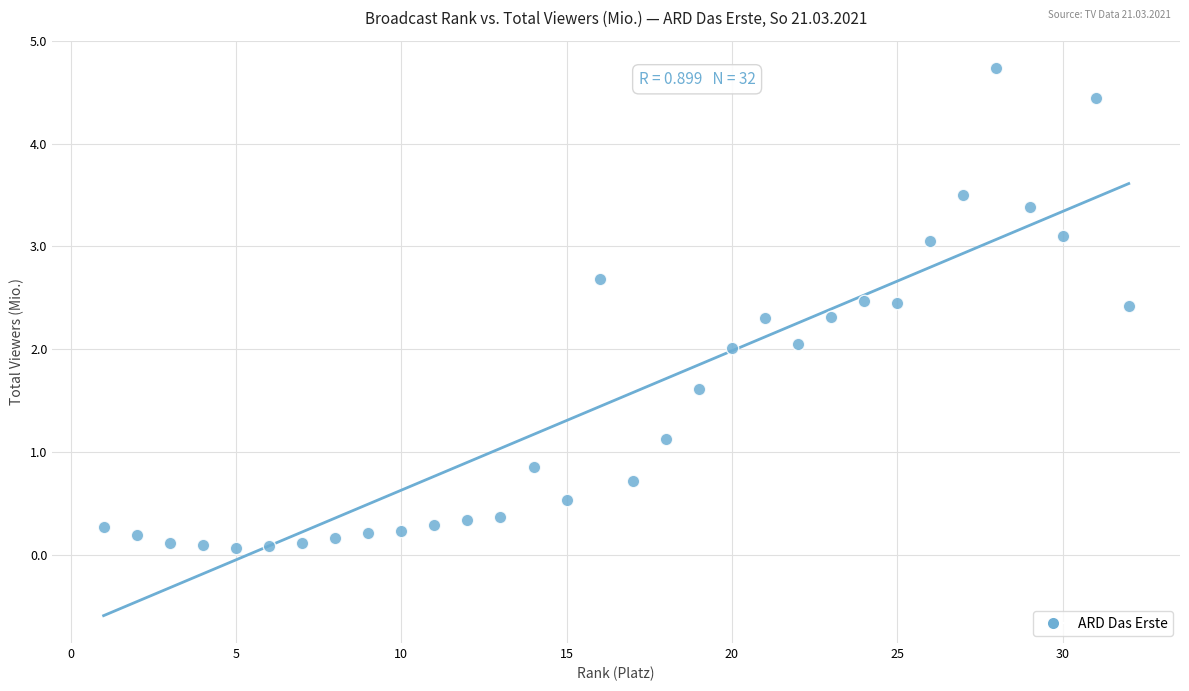

What is the range of X values (max minus min)?

31.0